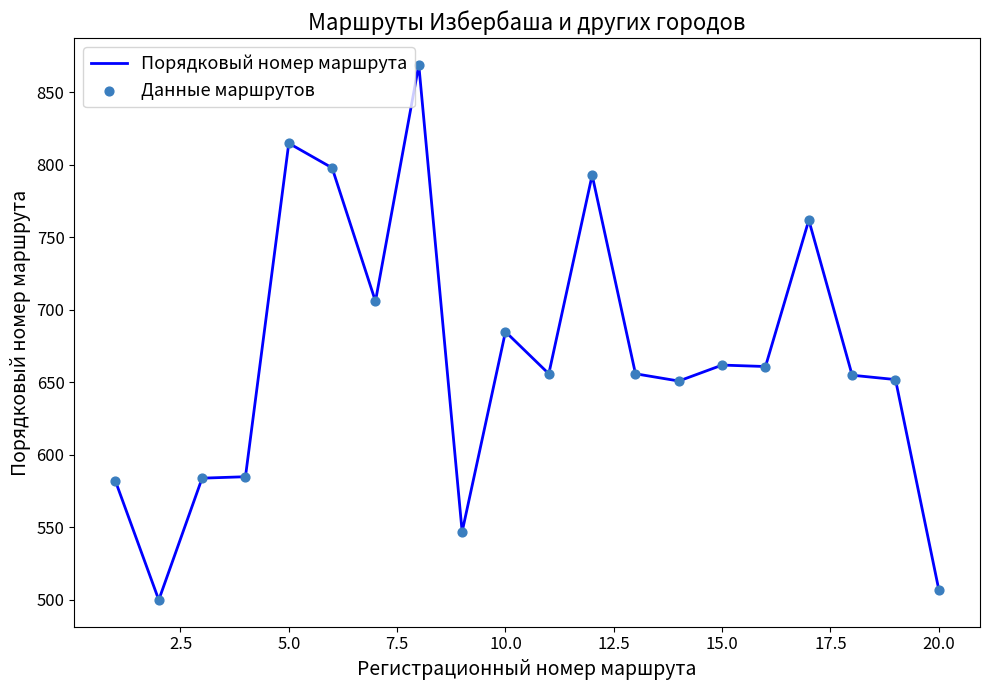

What is the smallest value displayed?

500